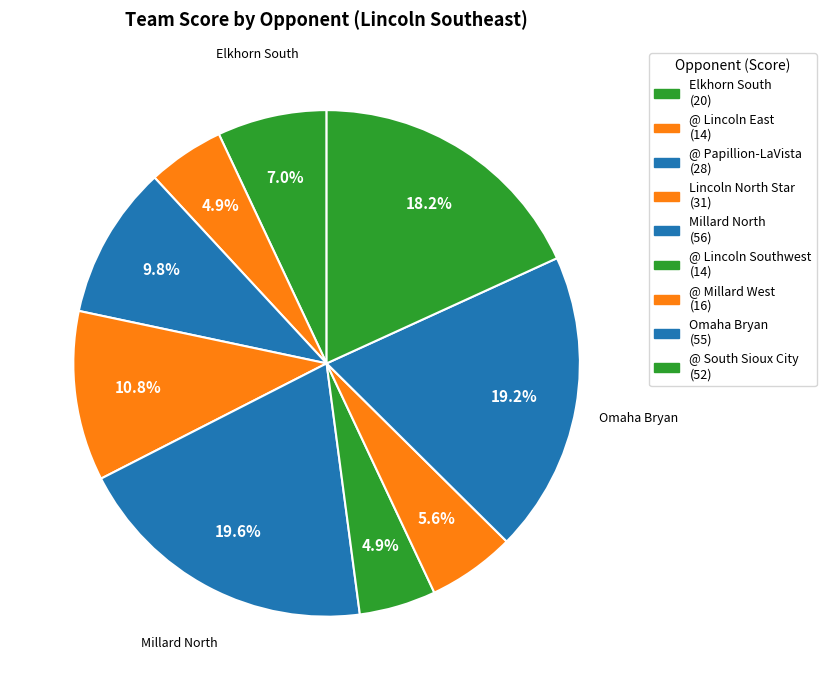

How many slices are in this pie chart?

9